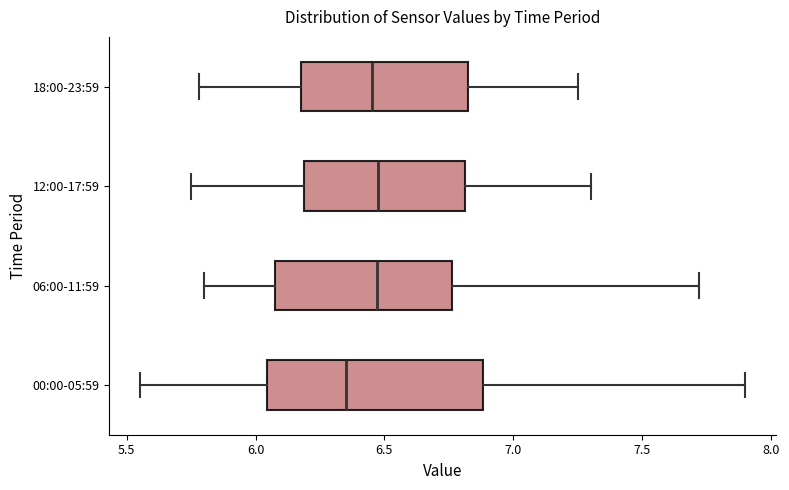

Where is the left edge of the box for 18:00-23:59 on the x-axis? The values are not printed on the chart, so give them approximately, as read against the axis.

6.20